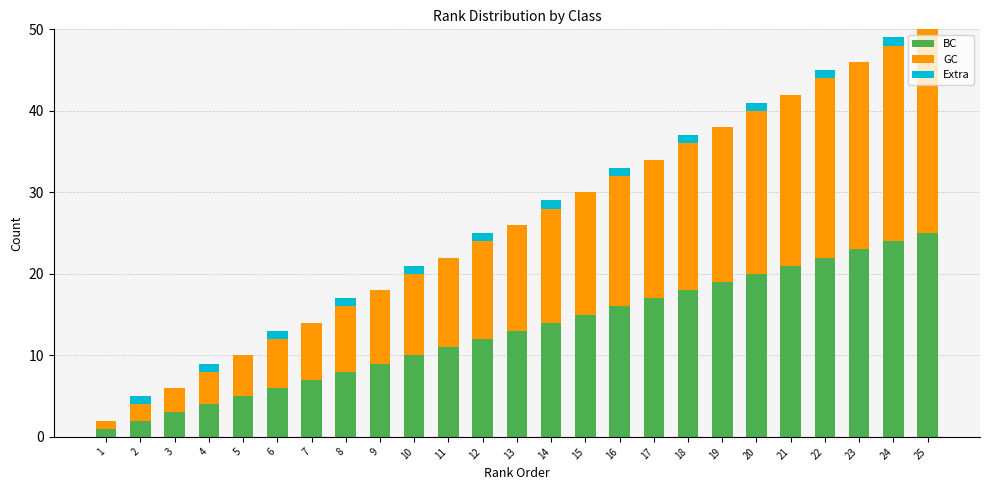

Is it true that BC equals 14 at 8?

False